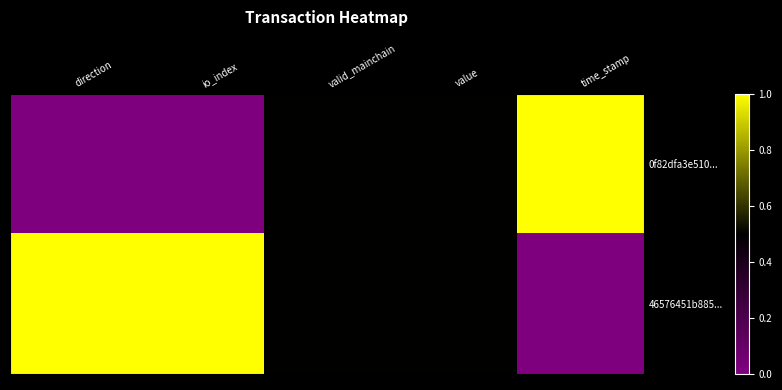

What is the maximum value shown in the chart?

1.0